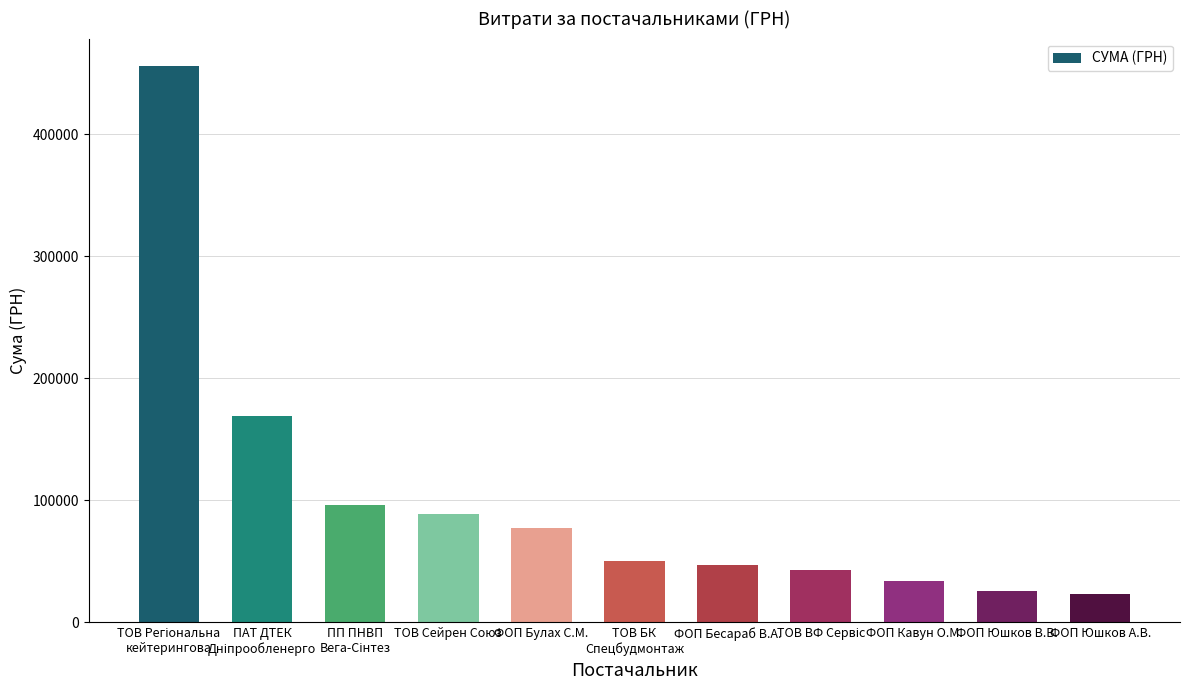

What is the difference between the maximum and second lowest values?

429810.8